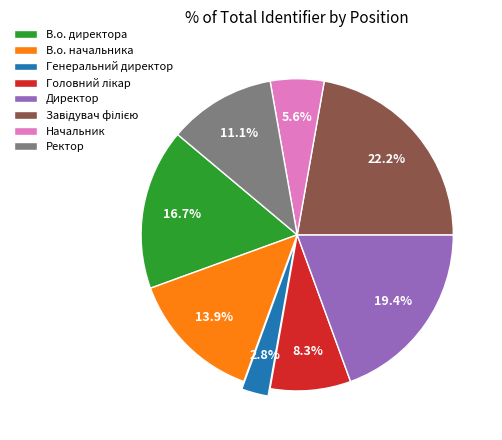

To the nearest percent, what portion does В.о. директора represent?

17%